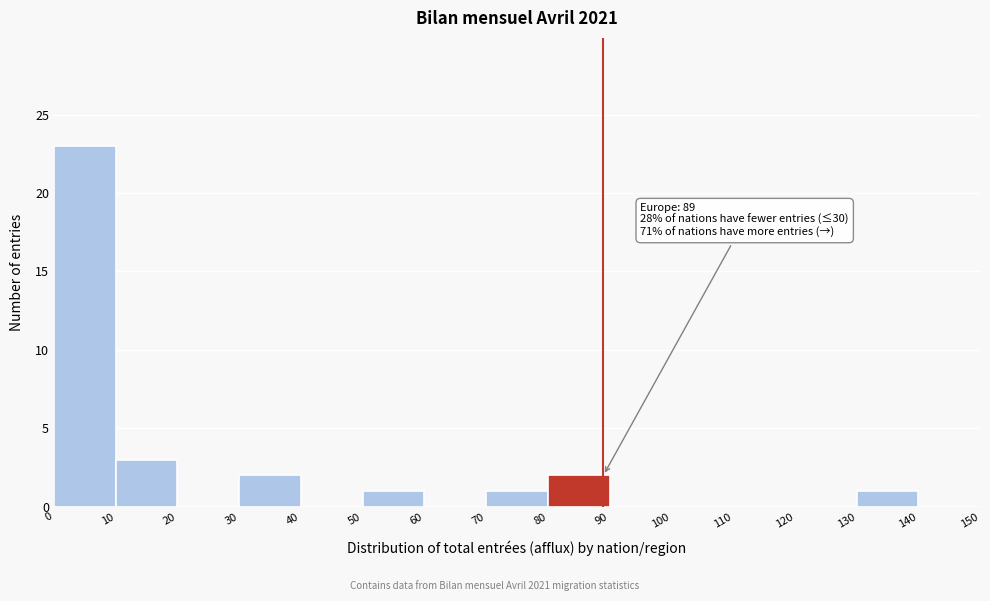

Which range on the x-axis has the tallest bar?

0 to 10